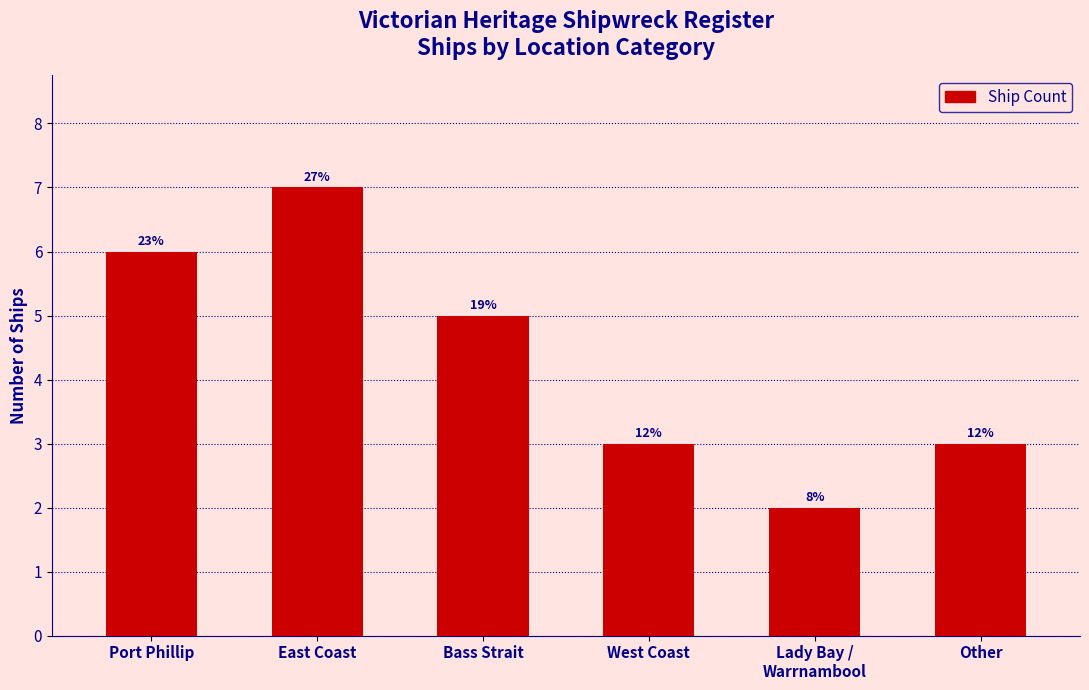

Where does the data first go above 5?

Port Phillip